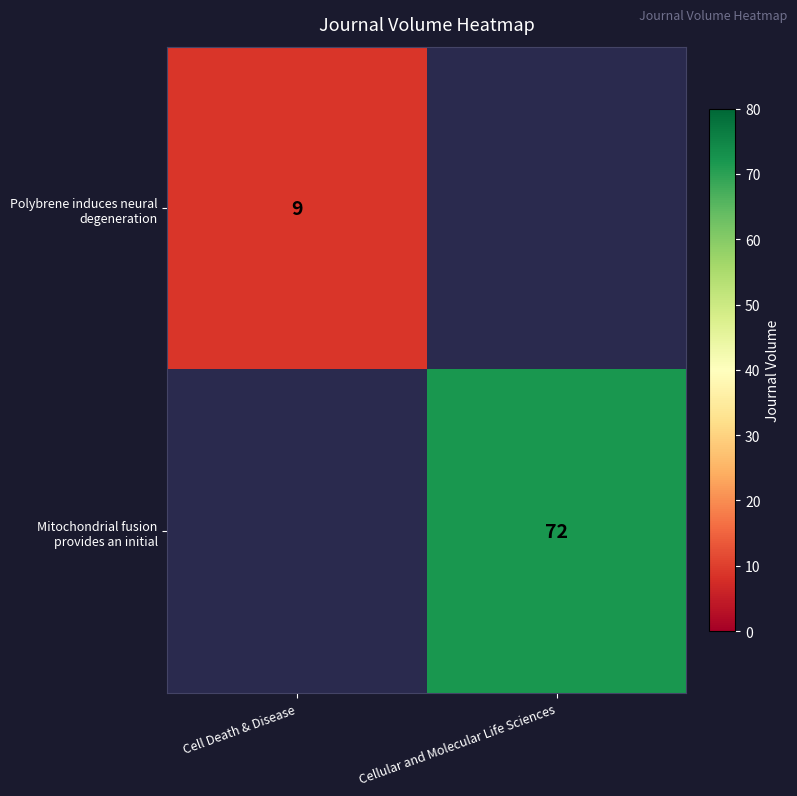

At which label does Polybrene induces neural degeneration reach its minimum?

Cell Death & Disease